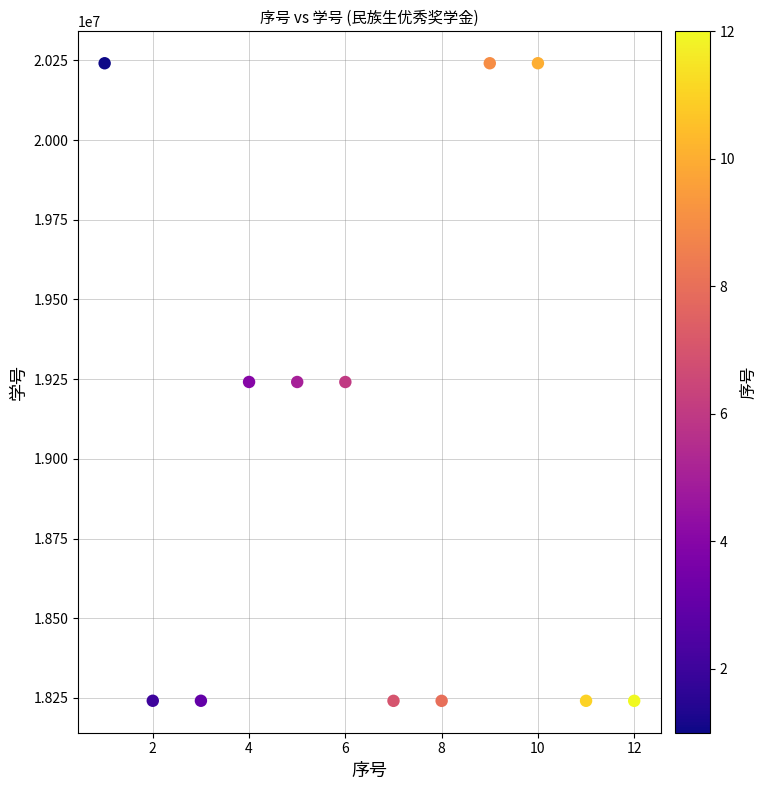

What is the average X value?

6